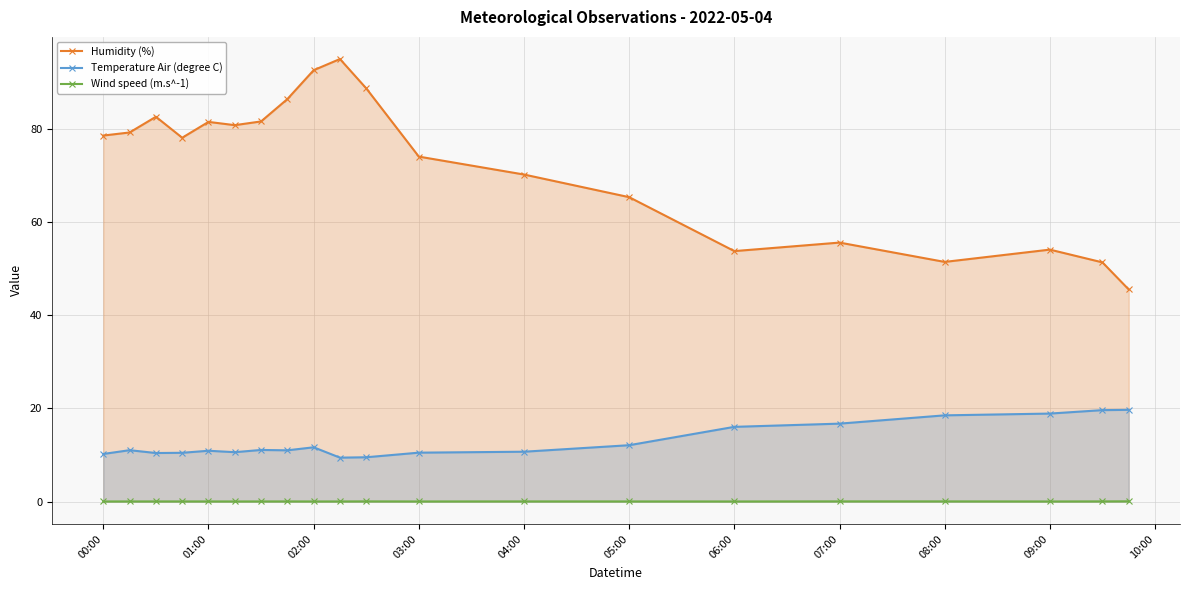

What is the total value across all series at 06:00?

69.8